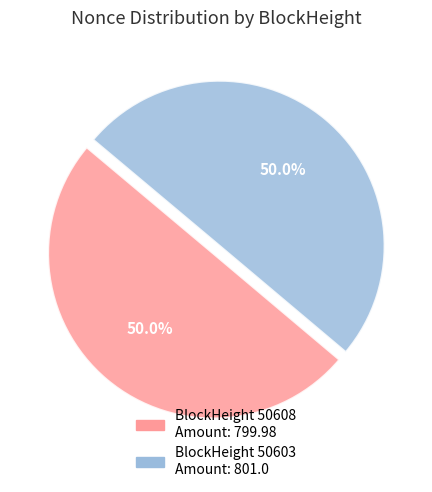

Which slice represents more than half of the pie?

50603